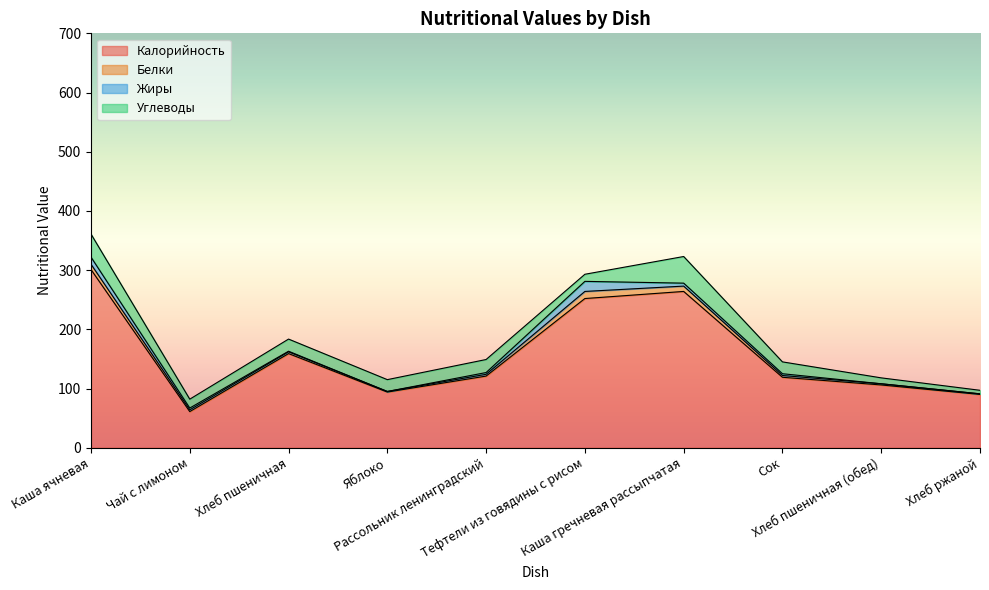

The value of Белки at Чай с лимоном is 4.9. True or false?

False